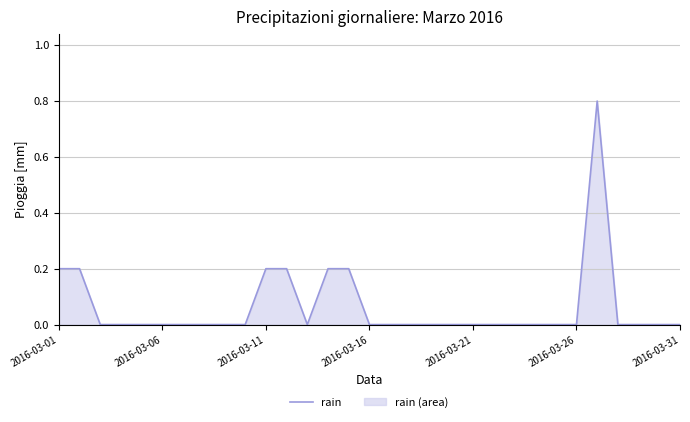

What is the maximum value shown in the chart?

0.8